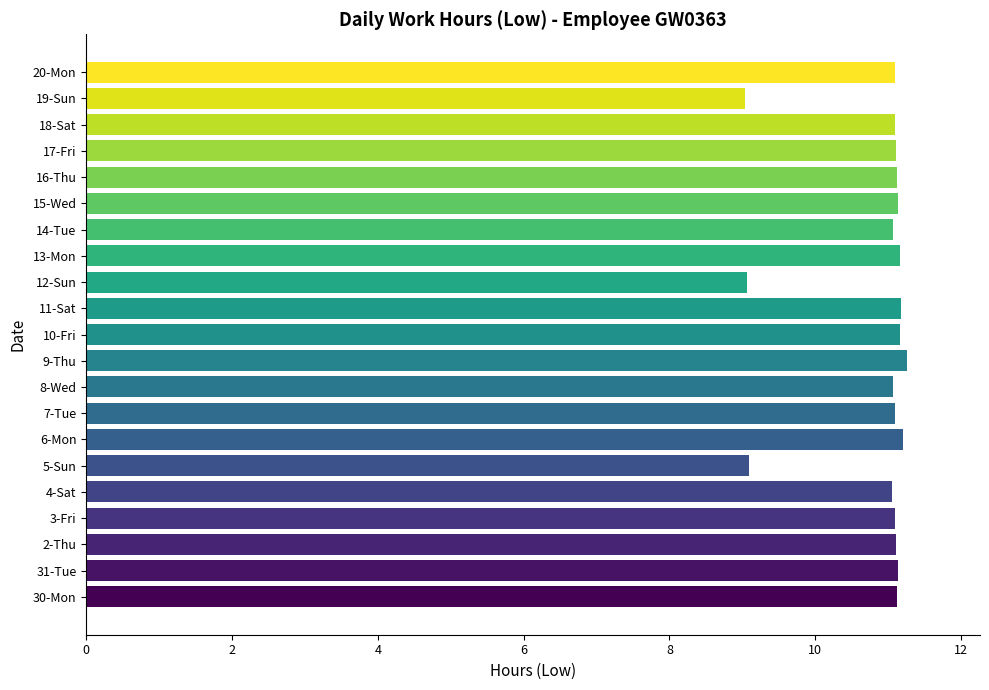

How many data points are above 11?

18